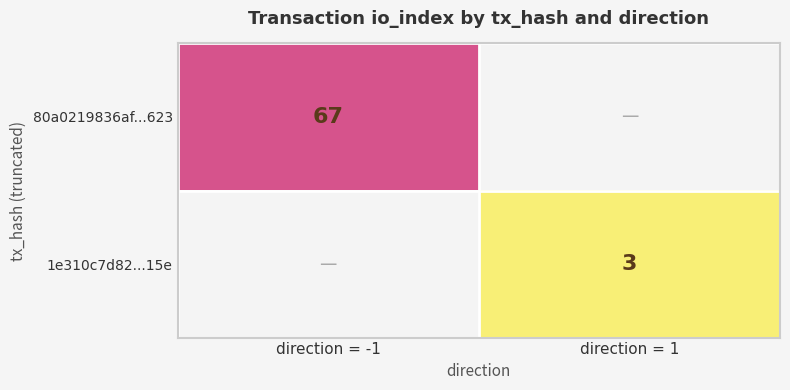

What is the highest value of the 80a0219836af...623 series?

67